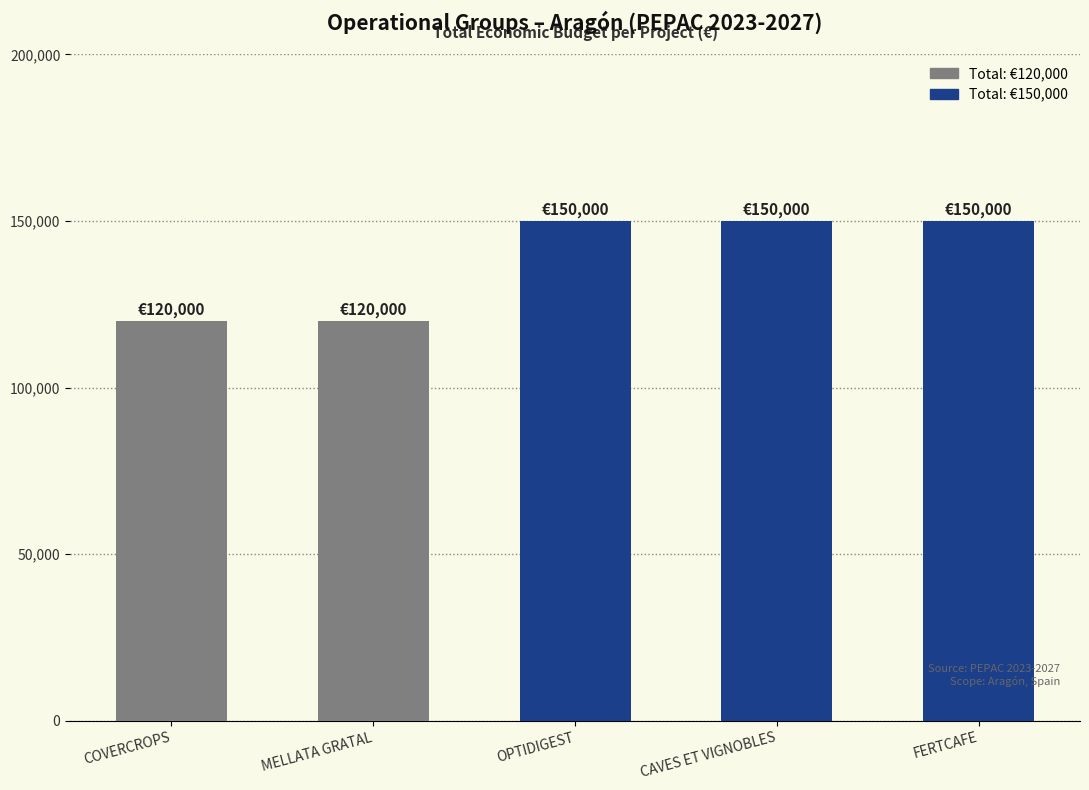

Approximately how many times larger is the value at MELLATA GRATAL compared to COVERCROPS?

1.0